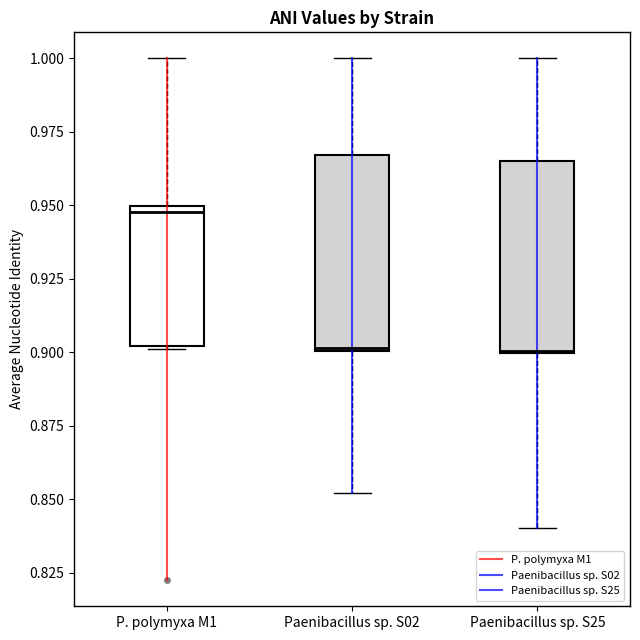

Where does the lower whisker of the box for Paenibacillus sp. S25 end on the y-axis? The values are not printed on the chart, so give them approximately, as read against the axis.

0.840